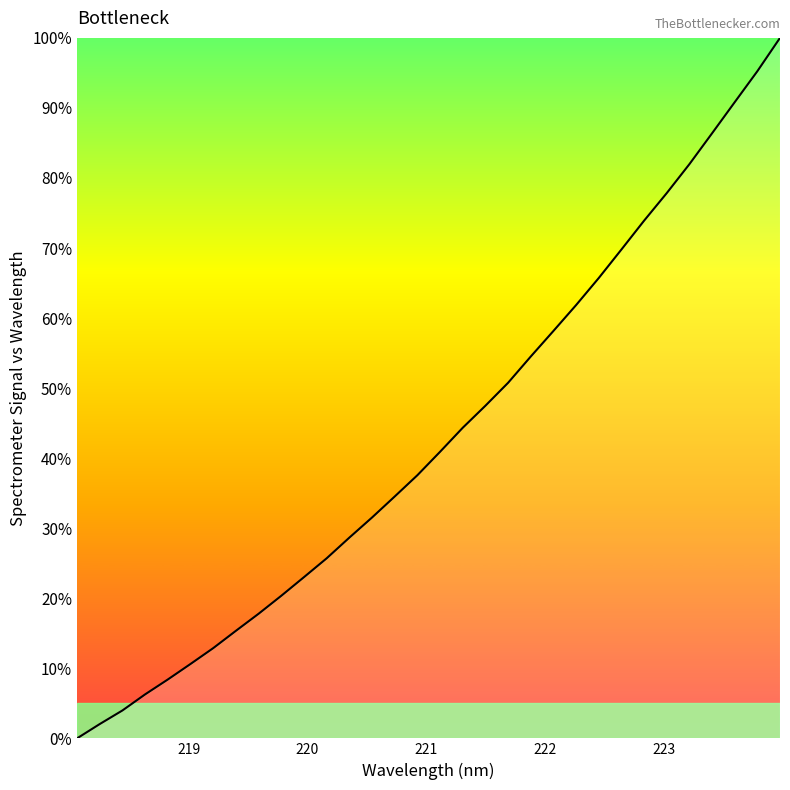

What is the difference between the maximum and minimum values?

100.0